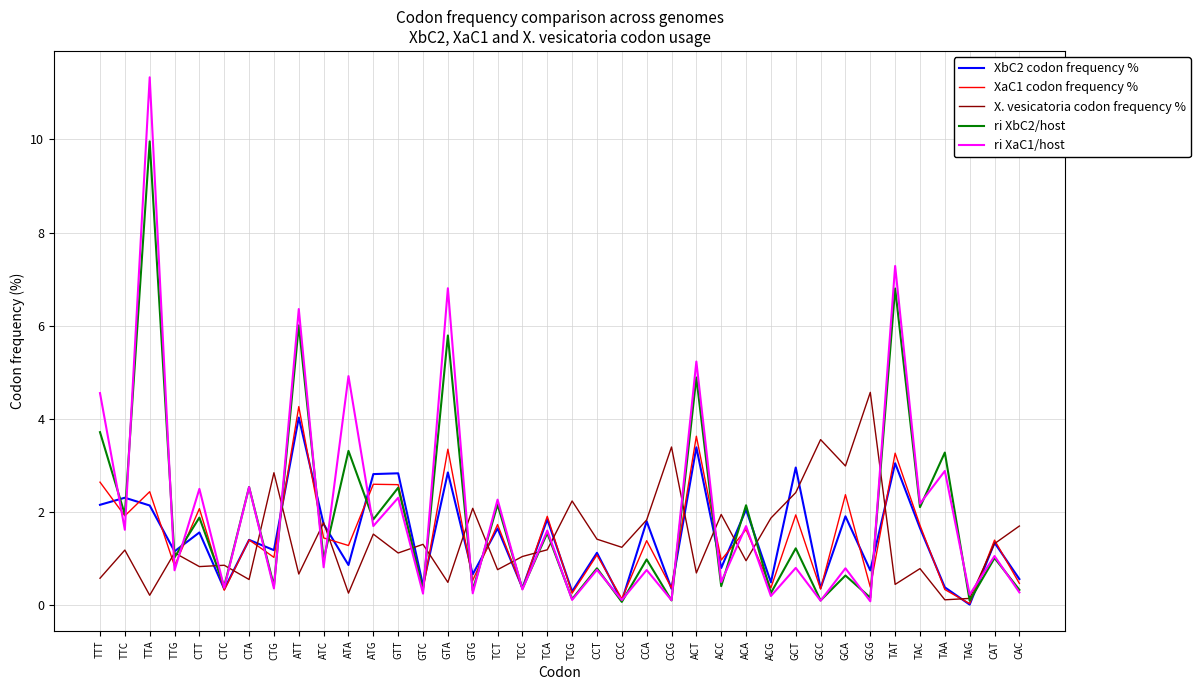

Which category has the highest value in the X. vesicatoria codon frequency % series?

GCG